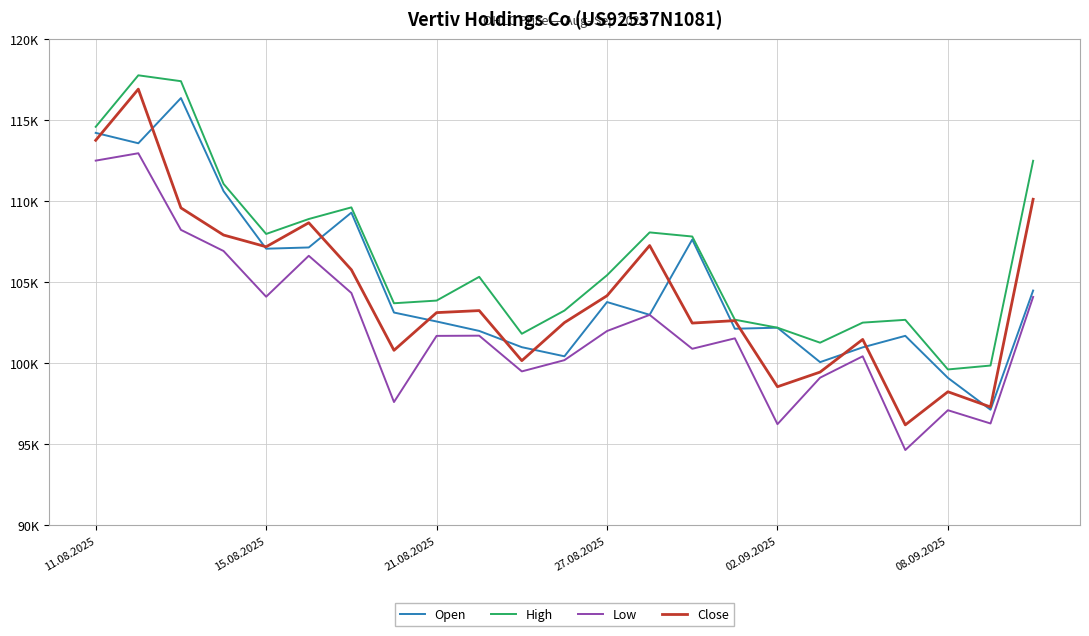

Does the chart display data point markers on the line(s)?

No